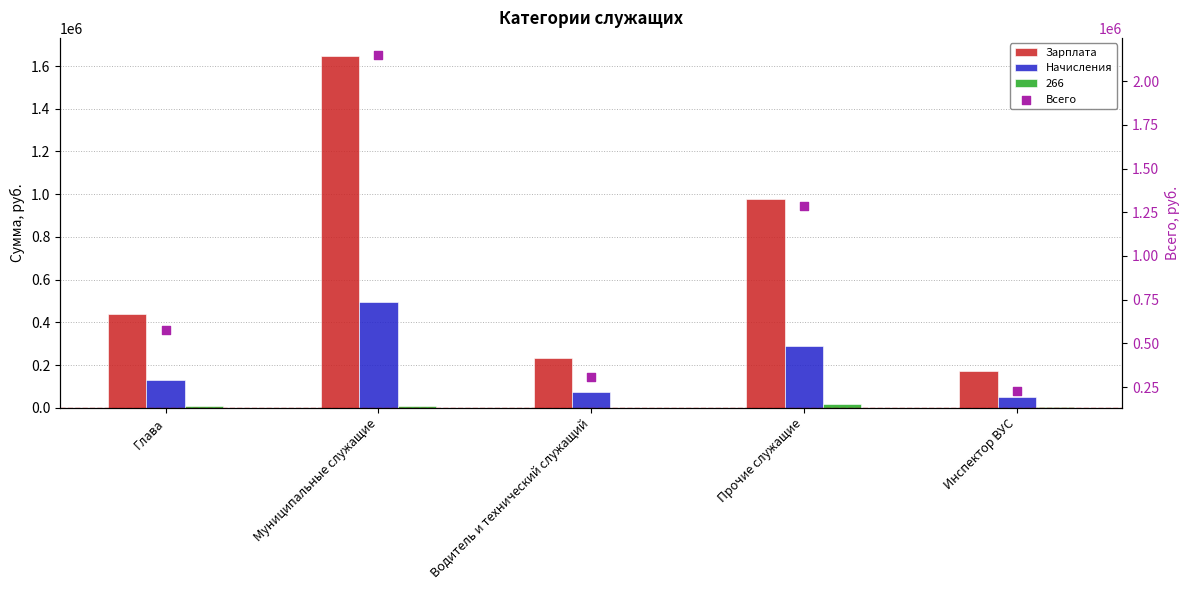

Which series has the largest total across all categories?

Всего